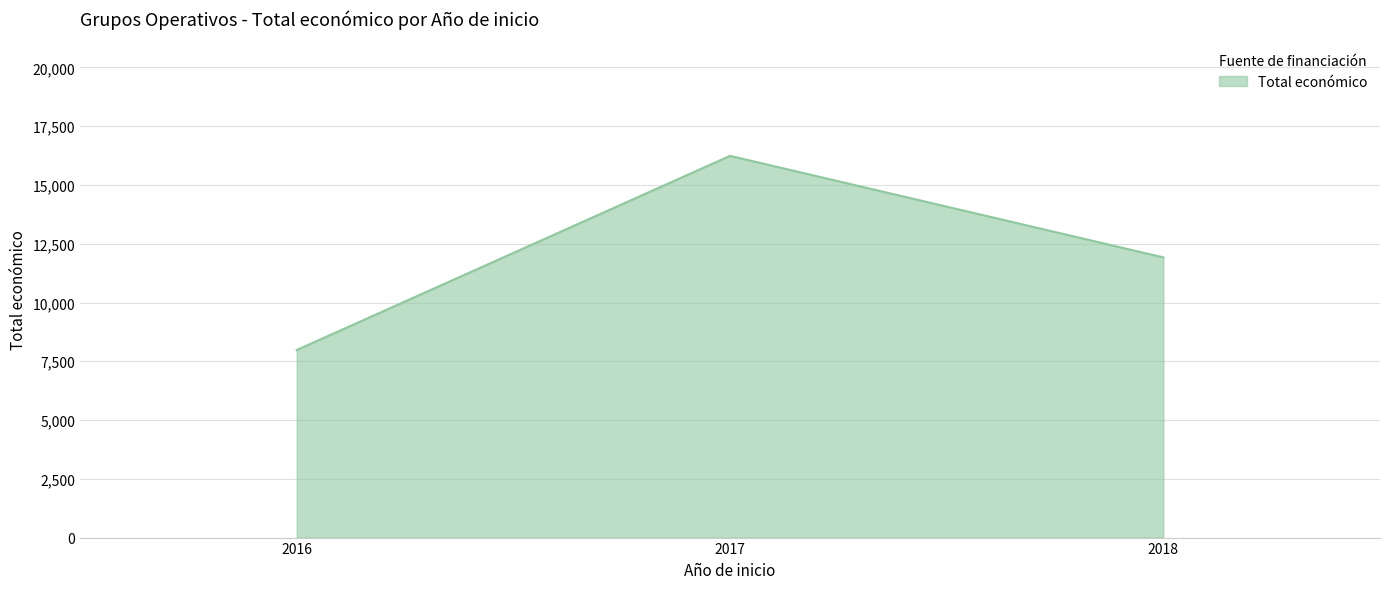

Reading left to right, list all the values displayed in this chart.

7980	16240	11920